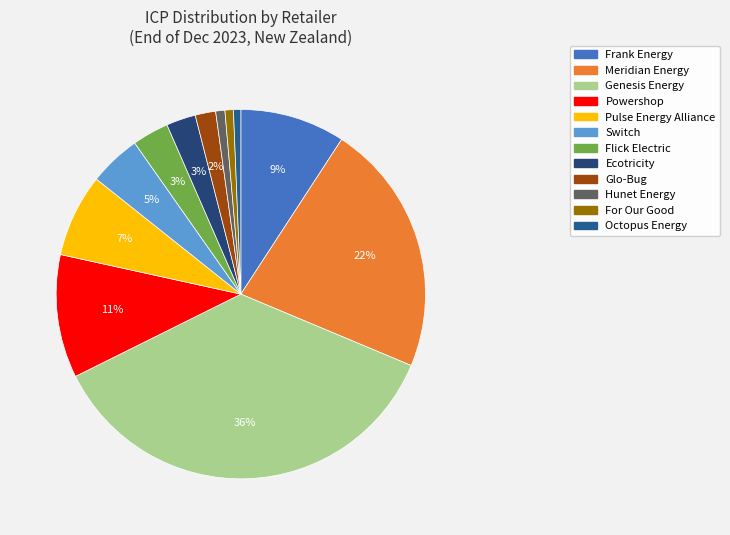

To the nearest percent, what is the average slice percentage?

8%